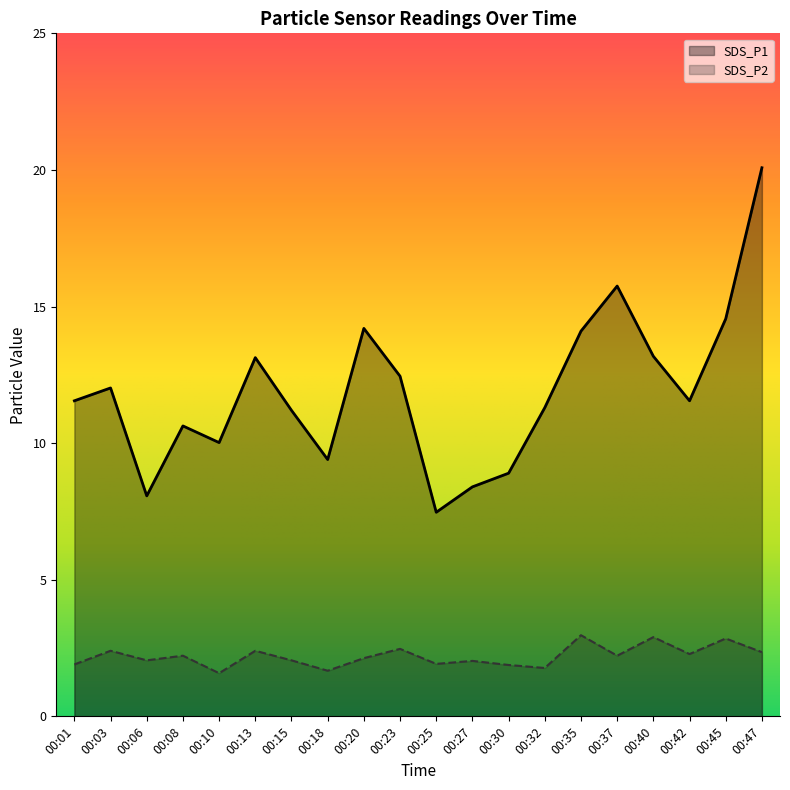

Rank the series at 00:18 from highest to lowest value.

SDS_P1, SDS_P2